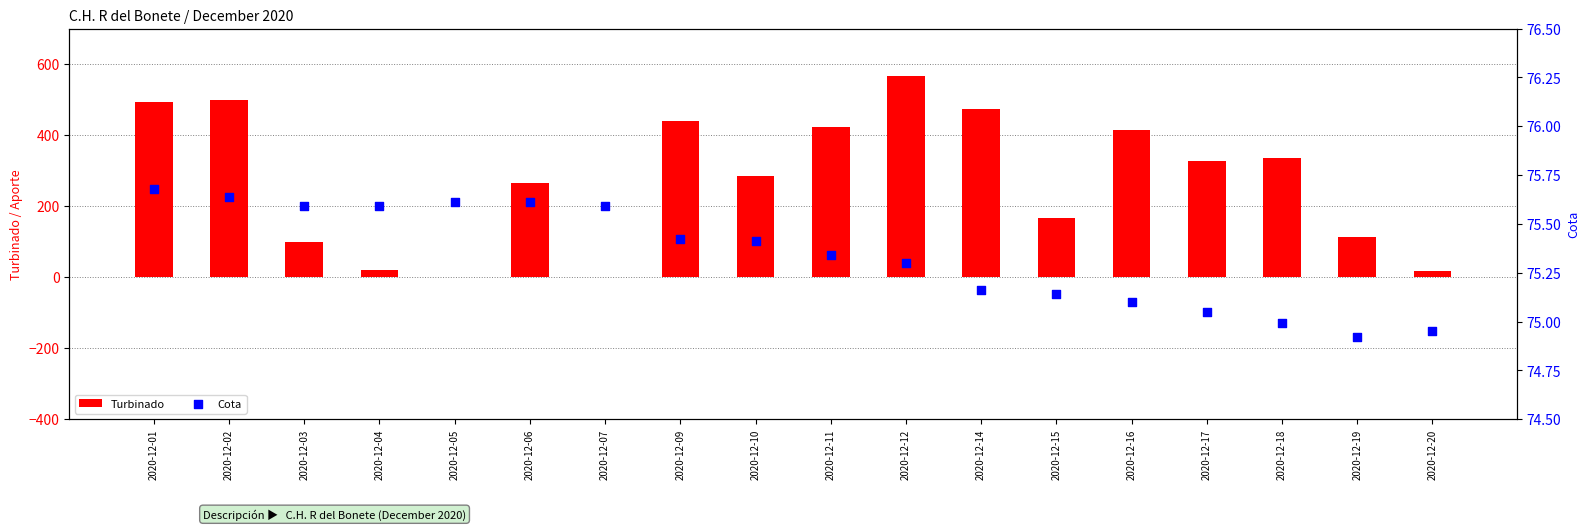

Which series has the largest total across all categories?

Turbinado